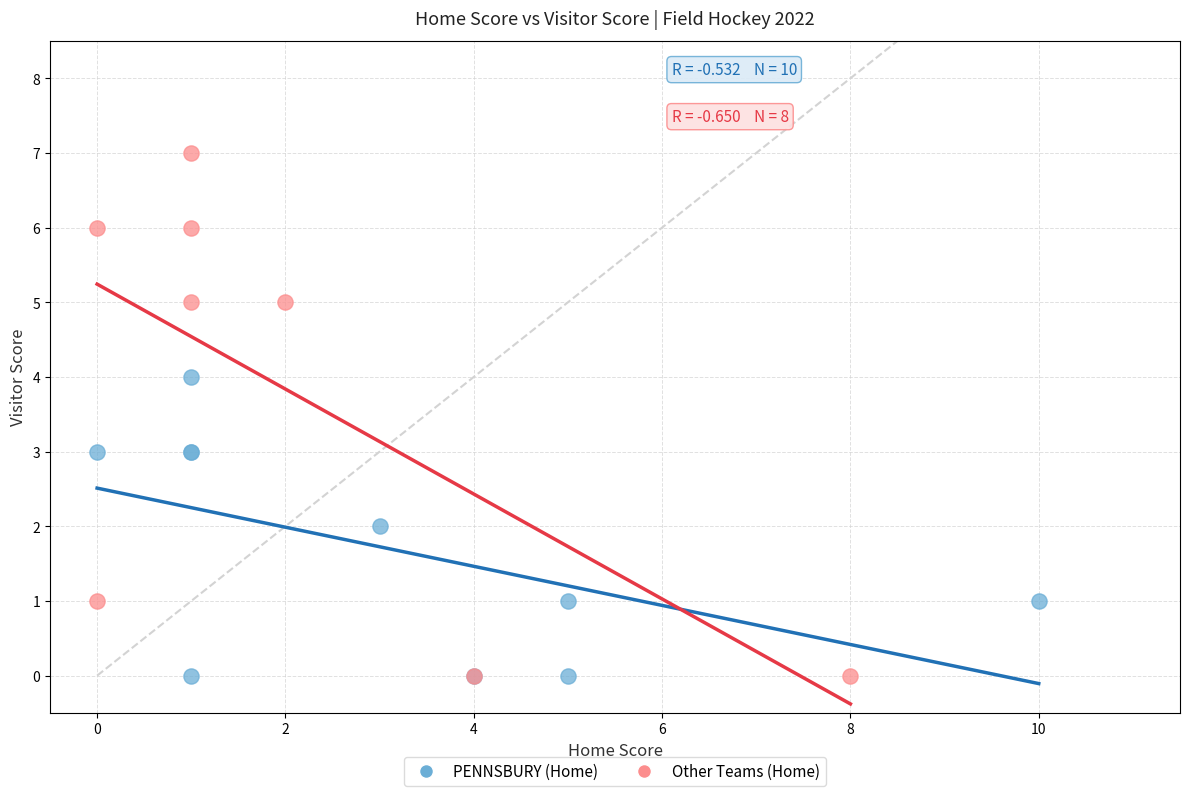

Which series reaches the maximum Y coordinate?

Other Teams (Home)